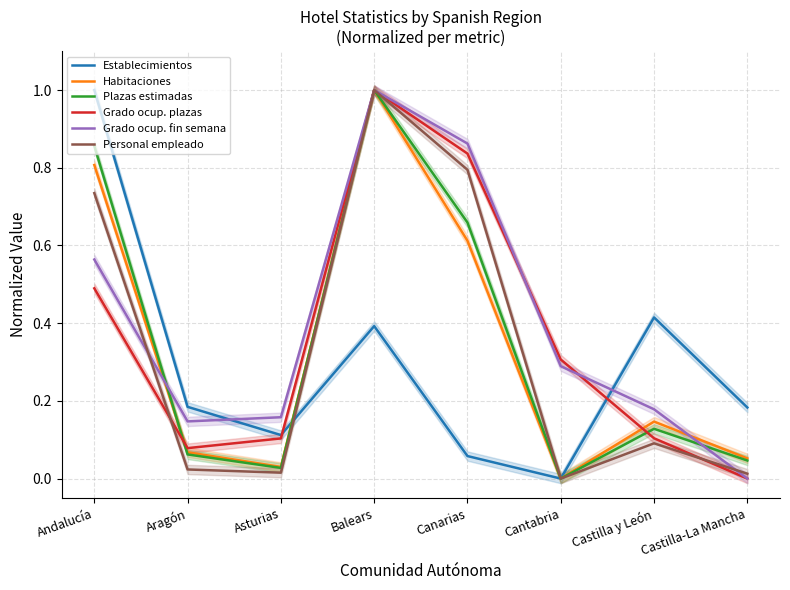

Does the chart have visible grid lines?

Yes